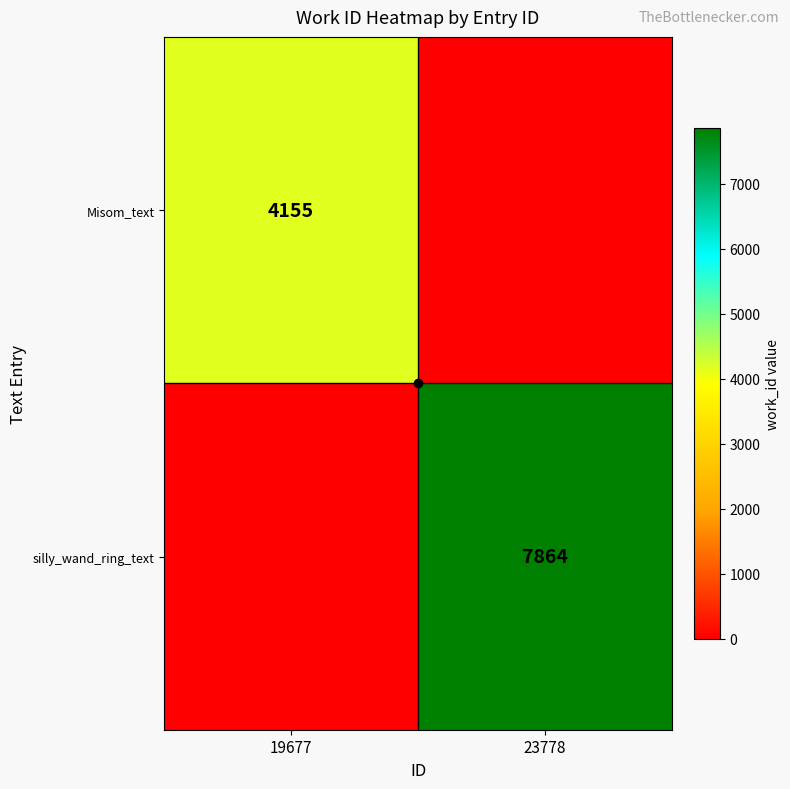

List the series in order of their peak value, lowest first.

Misom_text, silly_wand_ring_text